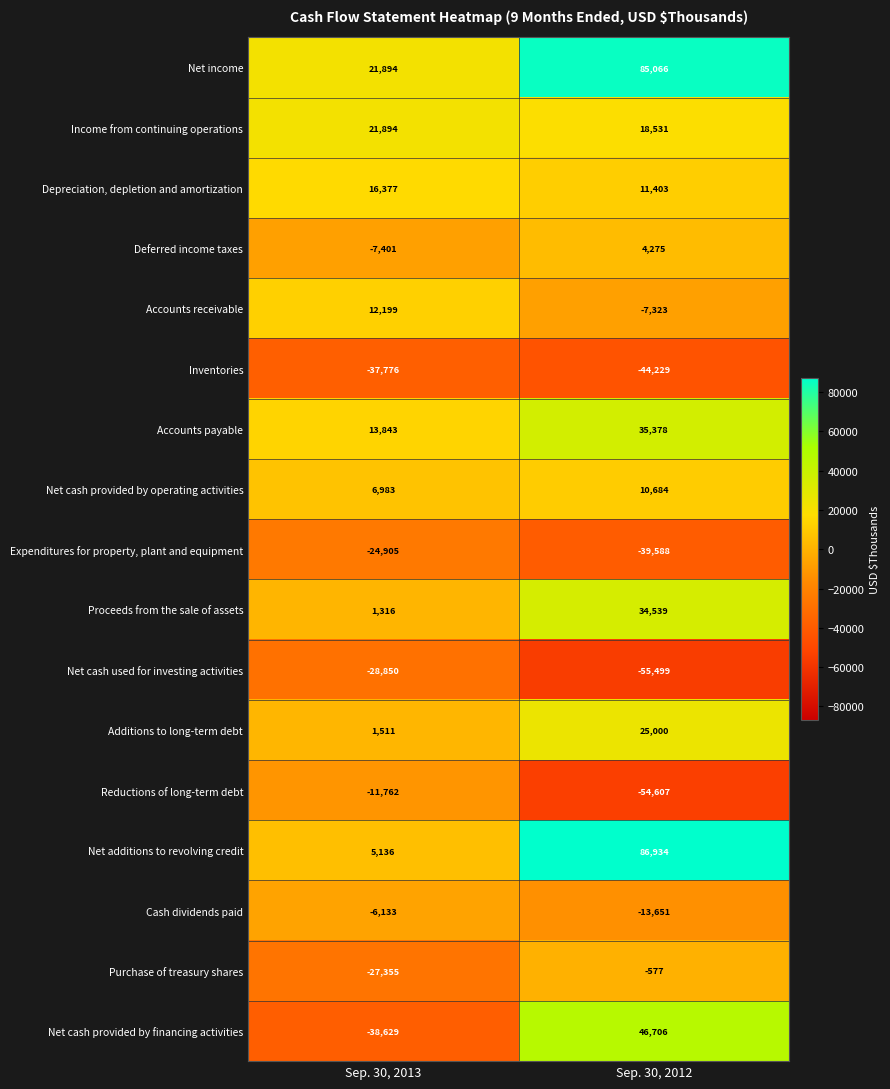

Read the Accounts receivable value at Sep. 30, 2013.

12199